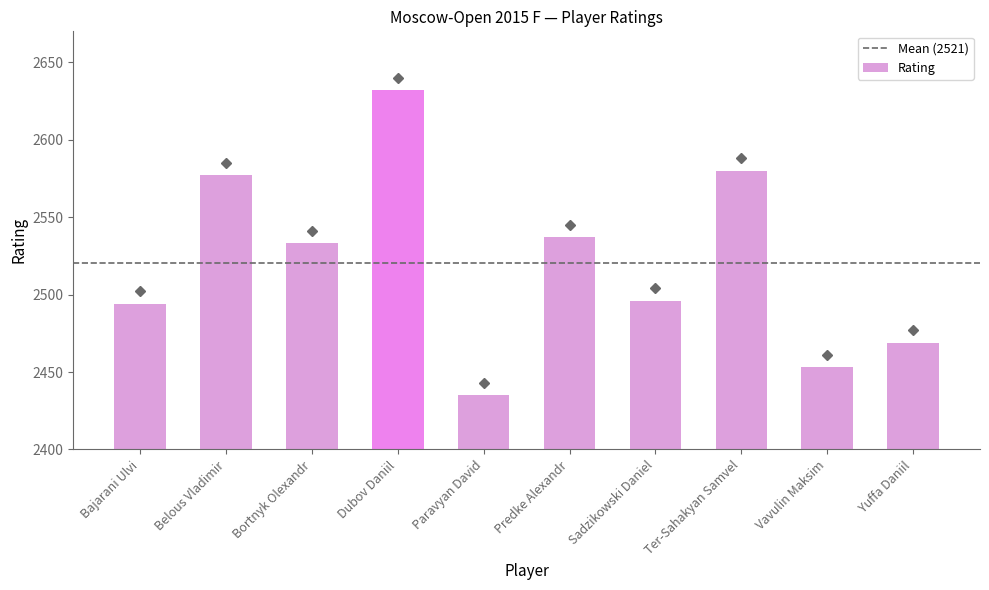

At which category does the chart reach its peak across all series?

Dubov Daniil